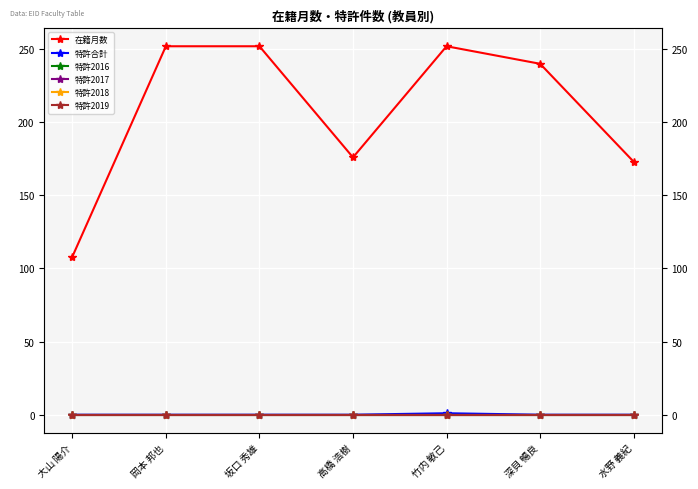

Between 竹内 敏己 and 深貝 暢良, which series saw the biggest shift?

在籍月数